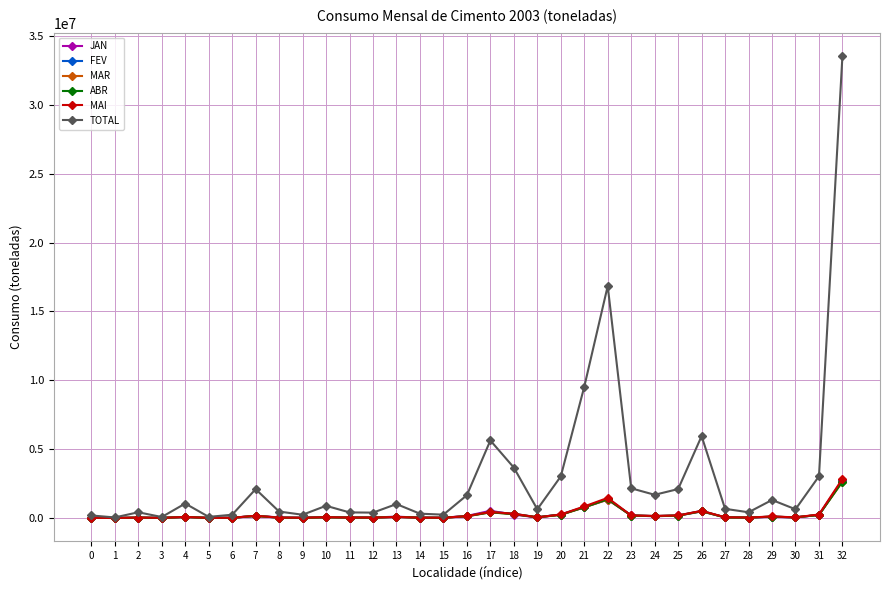

Which series has the largest total across all categories?

TOTAL